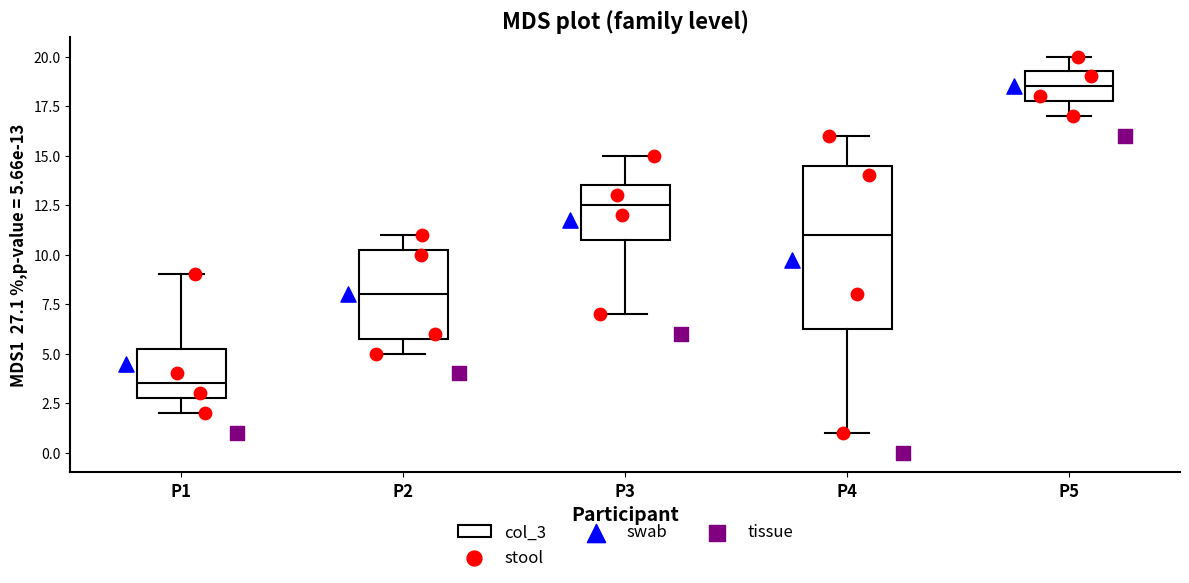

Reading left to right, transcribe this box plot: for each box, give where its median line is, the range the box spans, and where its two whiskers end, as read against the y-axis. The values are not printed on the chart, so give them approximately, as read against the axis.

P1: median 3.5, box 3.0 to 5.5, whiskers 2.0 to 9.0
P2: median 8.0, box 6.0 to 10.5, whiskers 5.0 to 11.0
P3: median 12.5, box 11.0 to 13.5, whiskers 7.0 to 15.0
P4: median 11.0, box 6.5 to 14.5, whiskers 1.0 to 16.0
P5: median 18.5, box 18.0 to 19.5, whiskers 17.0 to 20.0